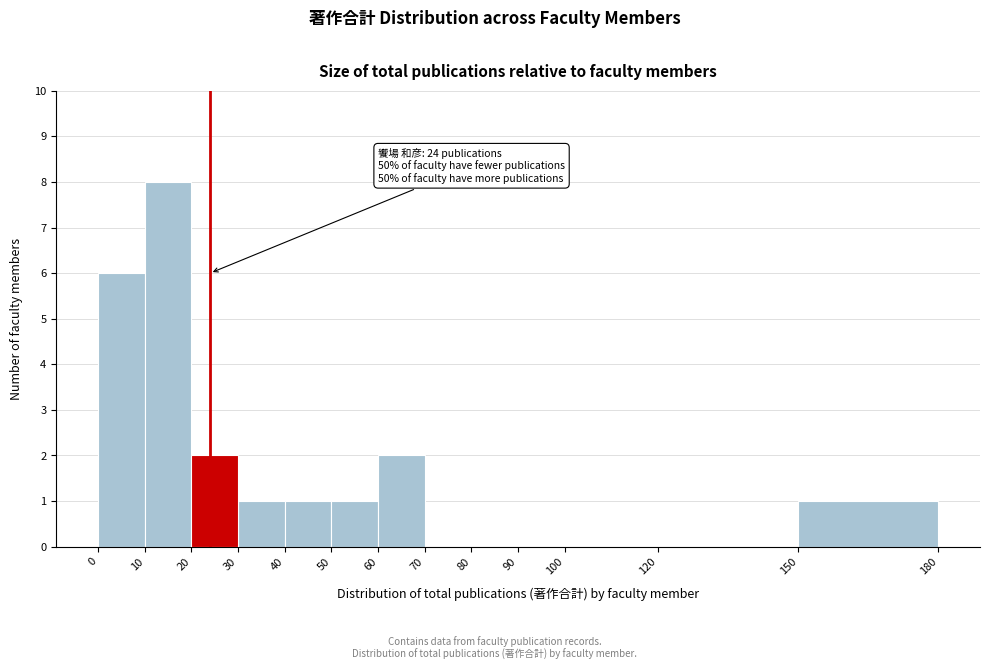

Over which range of the x-axis is the bar tallest?

10 to 20